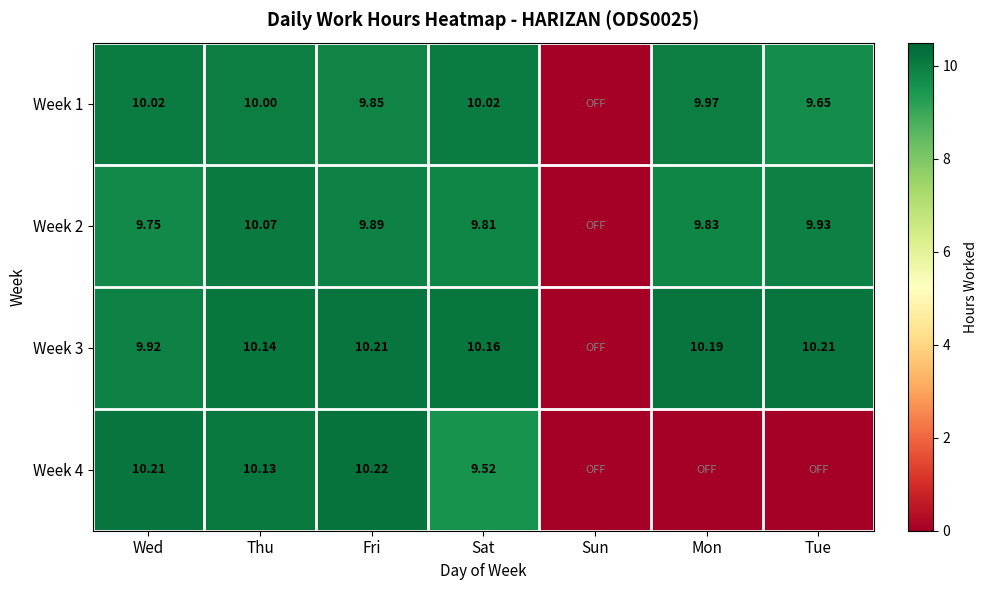

How many values in the Week 1 series exceed 9?

6